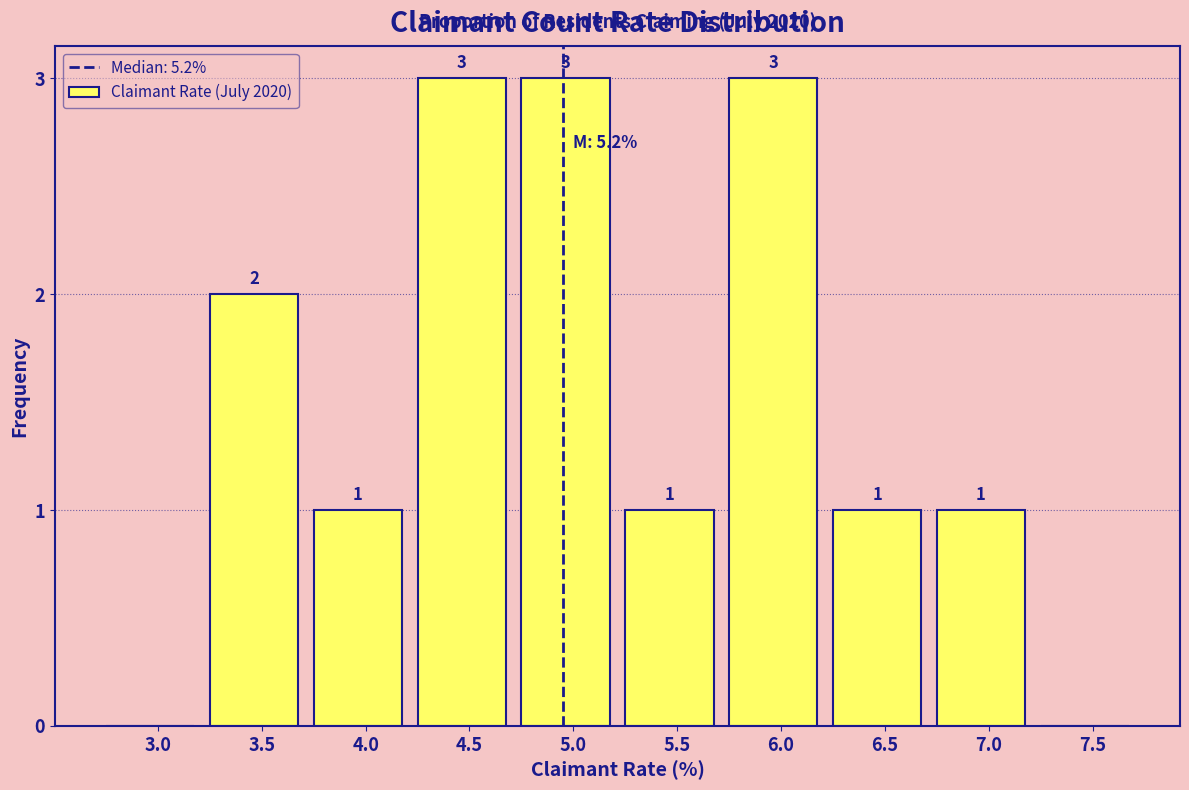

Reading left to right, list all the values displayed in this chart.

3.0=0	3.5=2	4.0=1	4.5=3	5.0=3	5.5=1	6.0=3	6.5=1	7.0=1	7.5=0